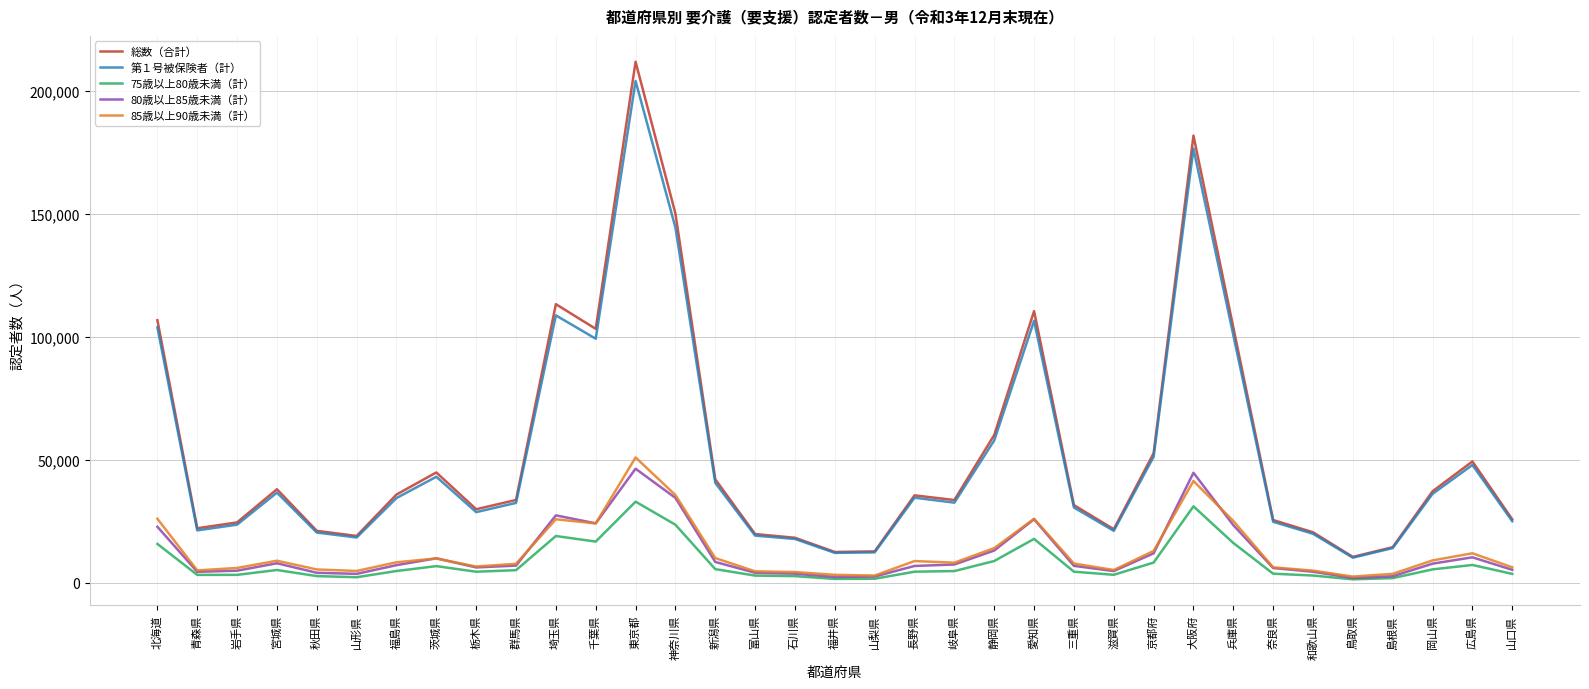

What is the difference between the highest and lowest values at 静岡県?

51179